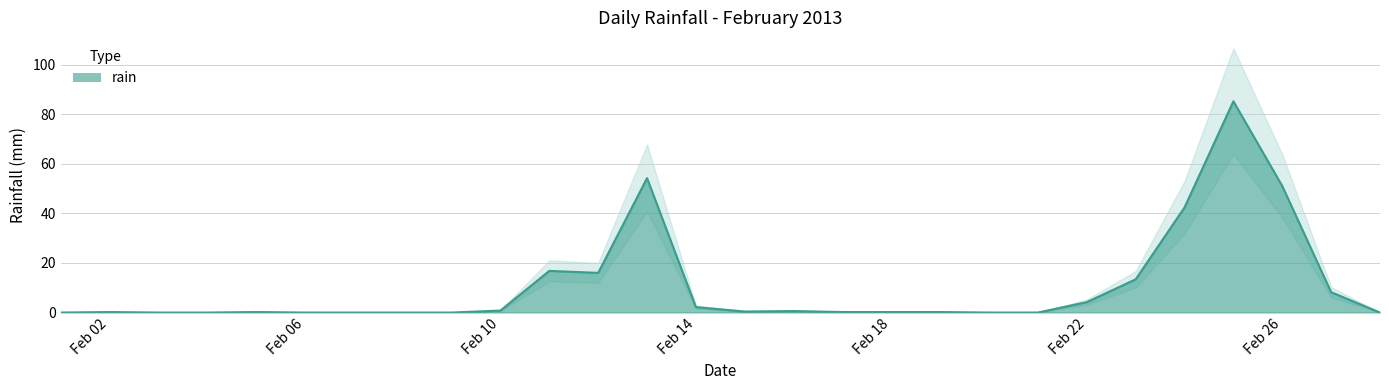

Is it true that rain equals 2.2 at Feb 14?

True